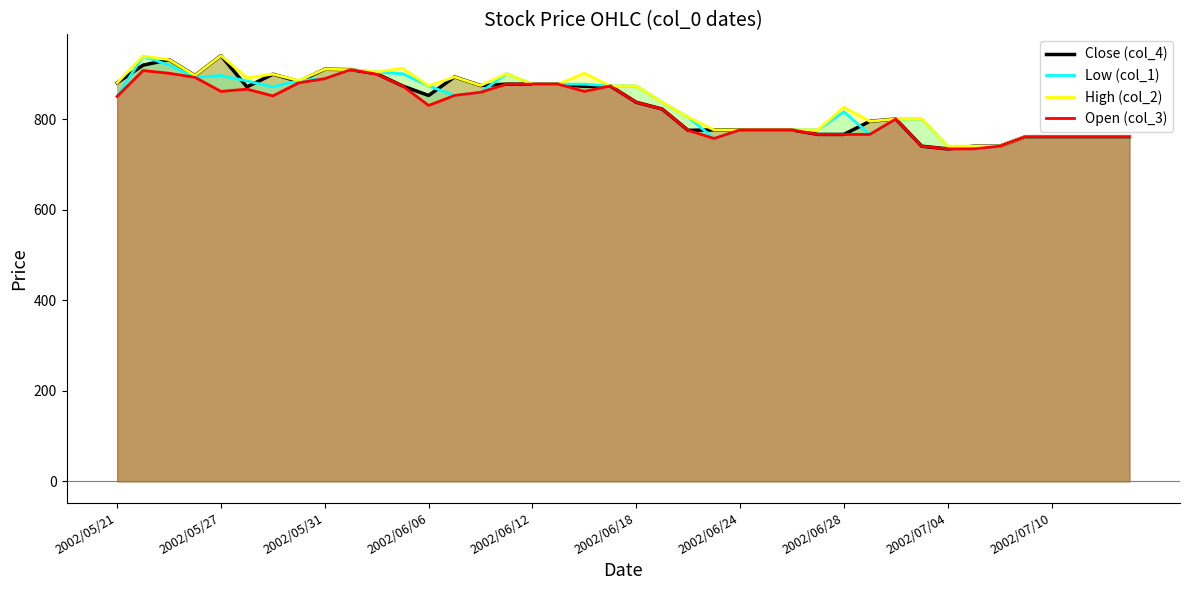

True or false: High (col_2) and Low (col_1) intersect in this chart.

False